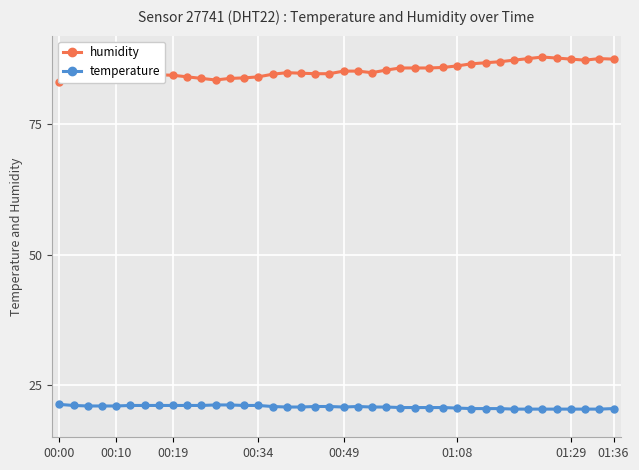

The humidity series shows 85.8 at 25. True or false?

True